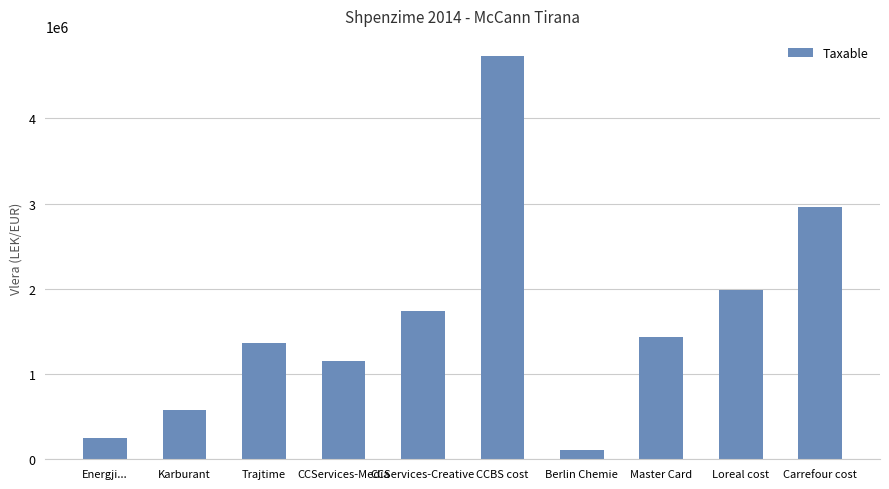

Where does the data first go above 1433753?

CCServices-Creative